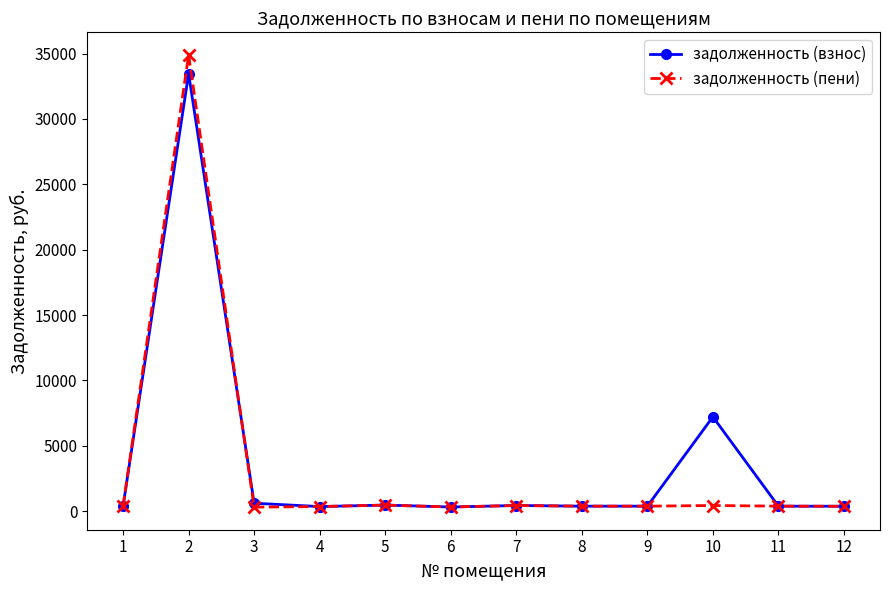

Is it true that задолженность (взнос) equals 381.7 at 1?

True